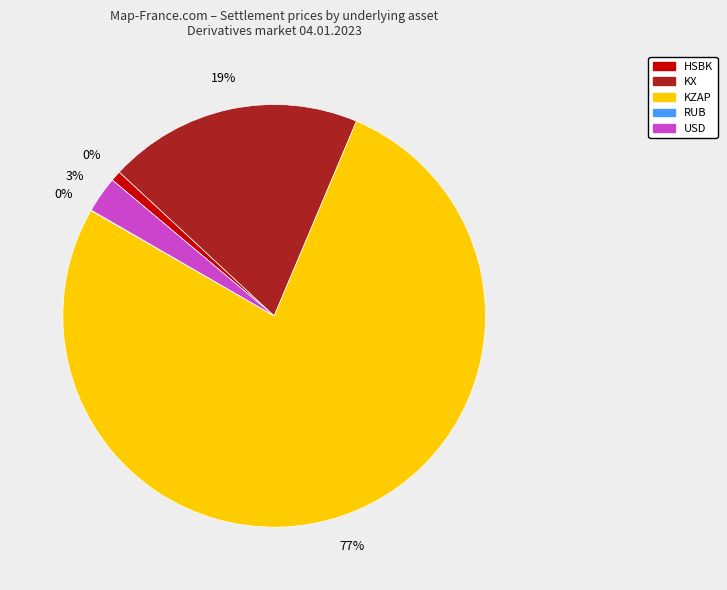

To the nearest percent, what portion does KX represent?

19%